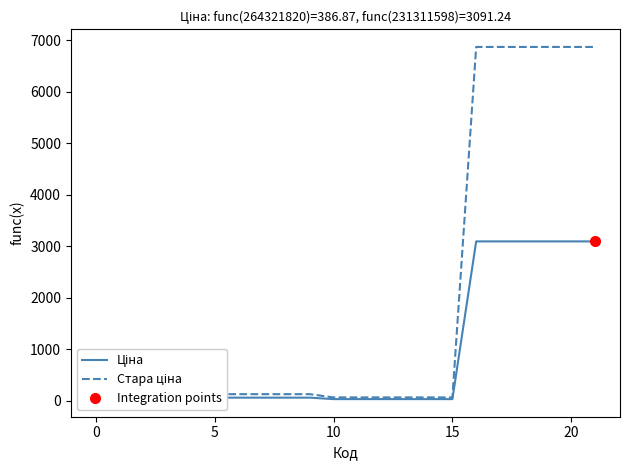

What value does the Ціна series have at 231311601?

3091.2